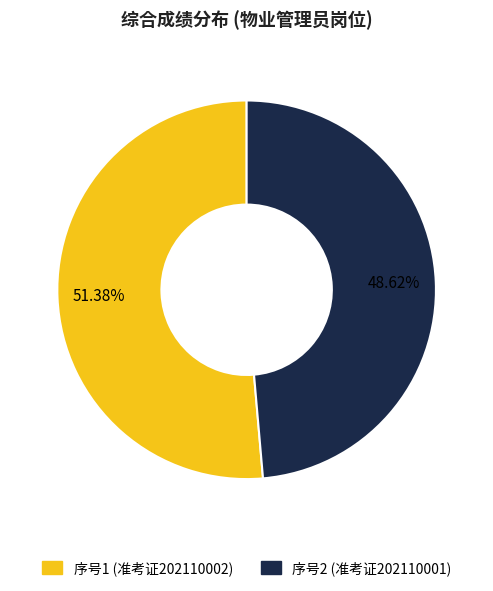

Is there any slice that represents more than half of the pie?

Yes